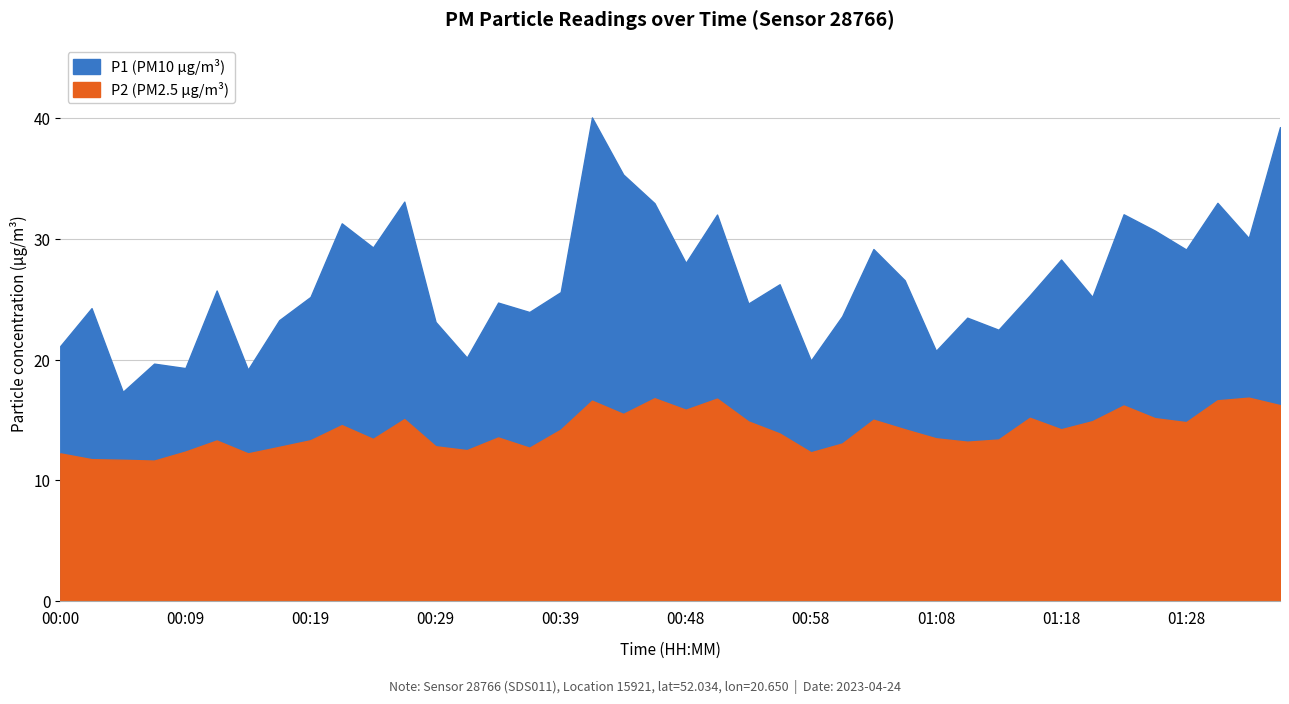

True or false: P1 has more than 2 interior local peaks.

True